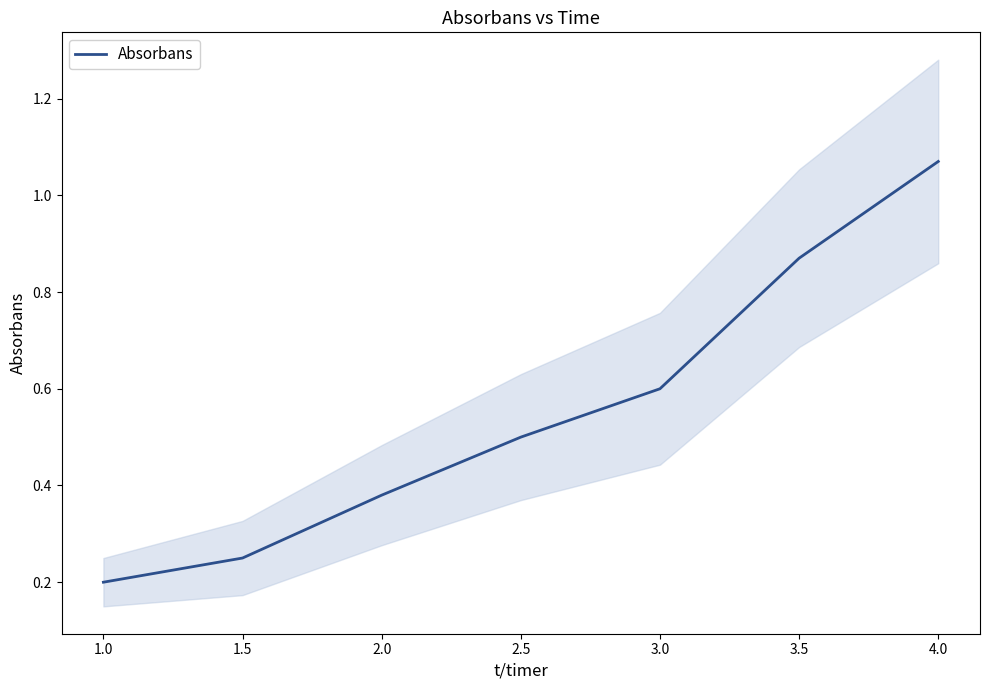

The value of Absorbans at 2.0 is 0.2. True or false?

False